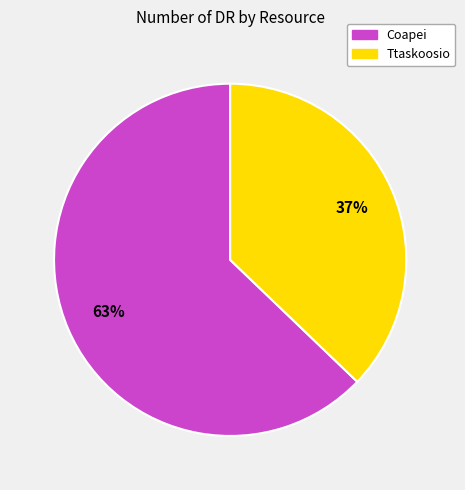

Is the sum of Coapei and Ttaskoosio greater than half?

Yes